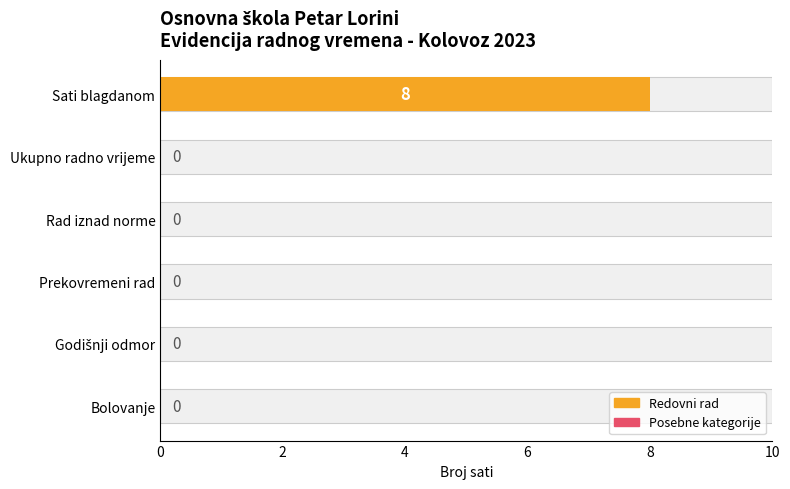

Are the bars grouped side by side (vs. stacked)?

No